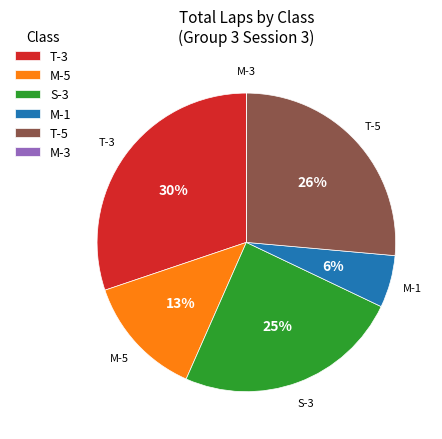

Combined, do S-3 and T-5 account for over 50%?

Yes